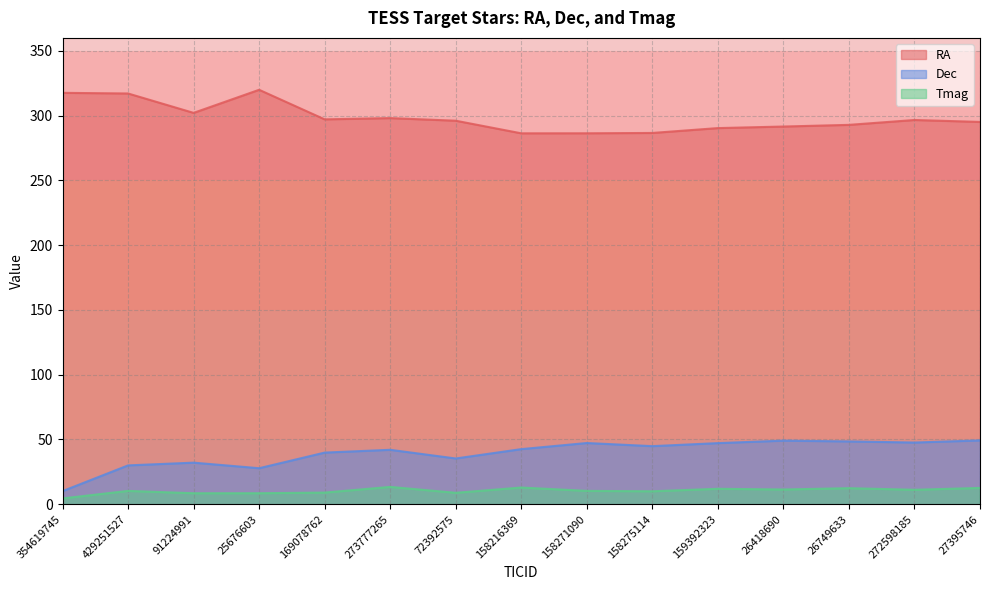

Which category has the highest value in the RA series?

25676603